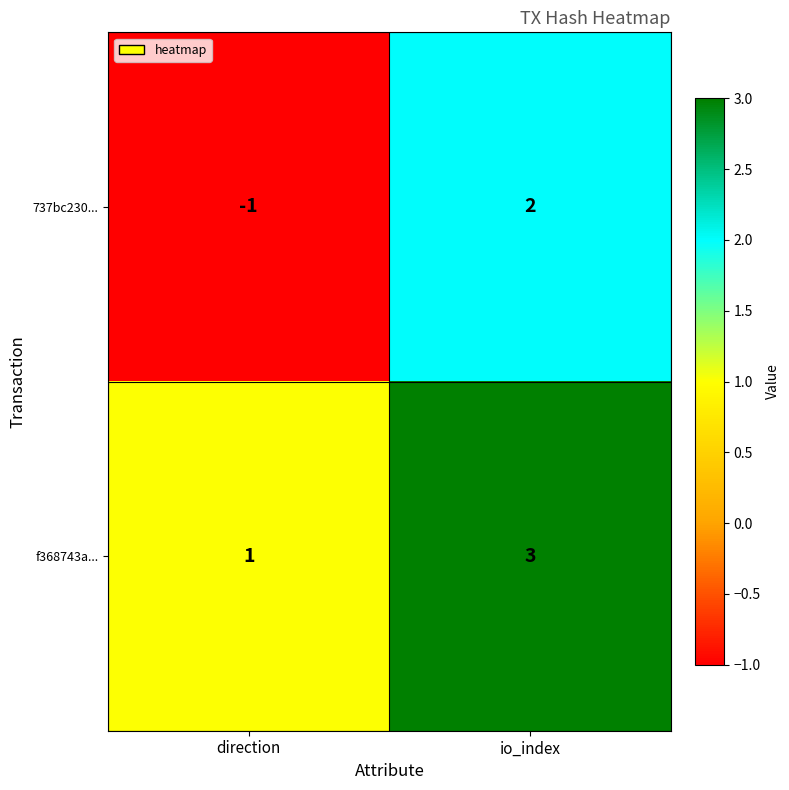

Reading left to right, extract all data points from this chart.

737bc230...: direction=-1	io_index=2
f368743a...: direction=1	io_index=3